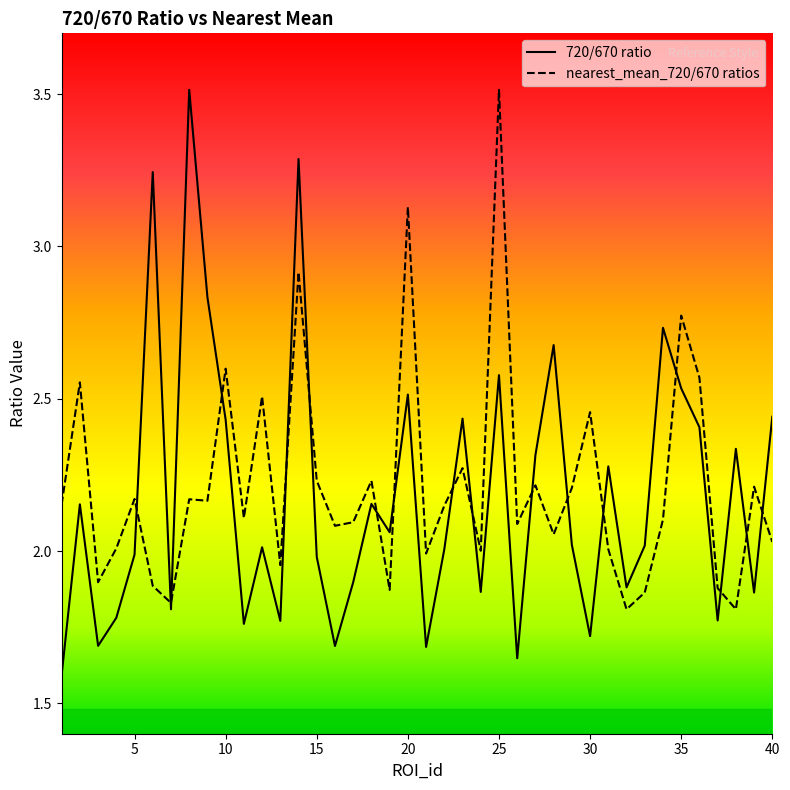

The value of nearest_mean_720/670 ratios at 37 is 2.7. True or false?

False